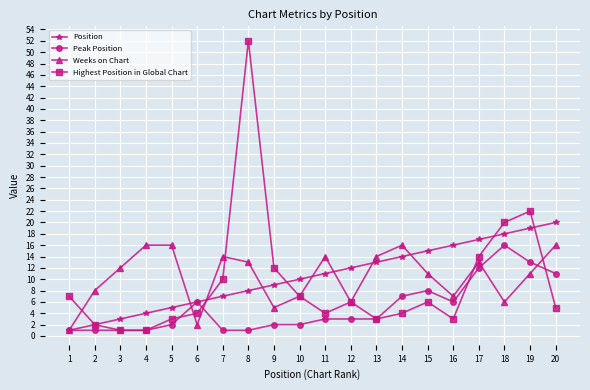

At which category is the sum across all series the highest?

8